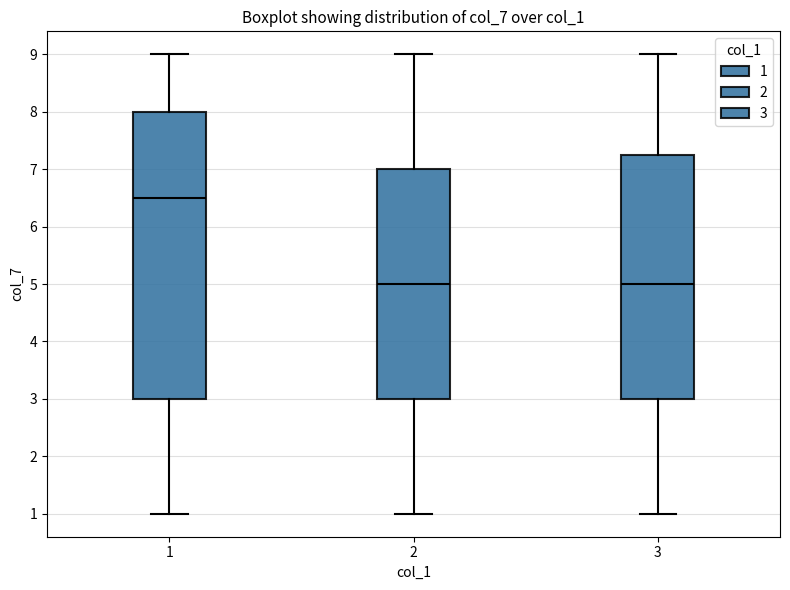

Reading left to right, read every box against the y-axis: the position of its median line, the range the box covers, and the ends of its whiskers. The values are not printed on the chart, so give them approximately, as read against the axis.

1: median 6.5, box 3.0 to 8.0, whiskers 1.0 to 9.0
2: median 5.0, box 3.0 to 7.0, whiskers 1.0 to 9.0
3: median 5.0, box 3.0 to 7.3, whiskers 1.0 to 9.0